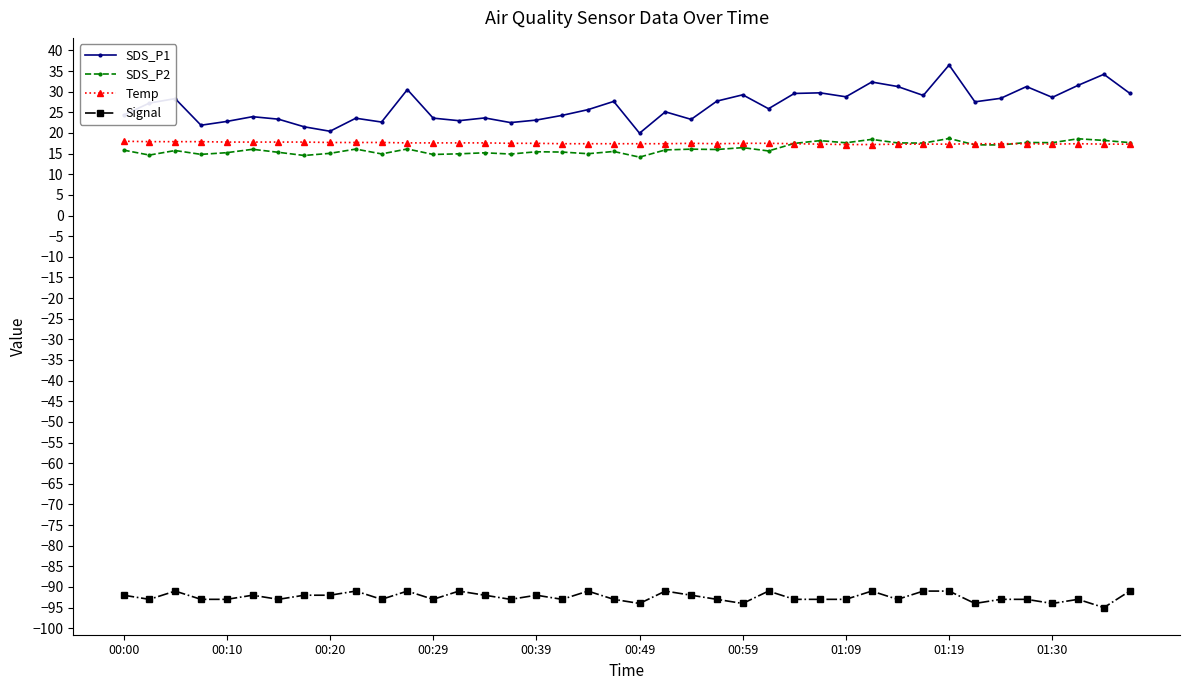

What is the average value of the SDS_P1 series?

26.6